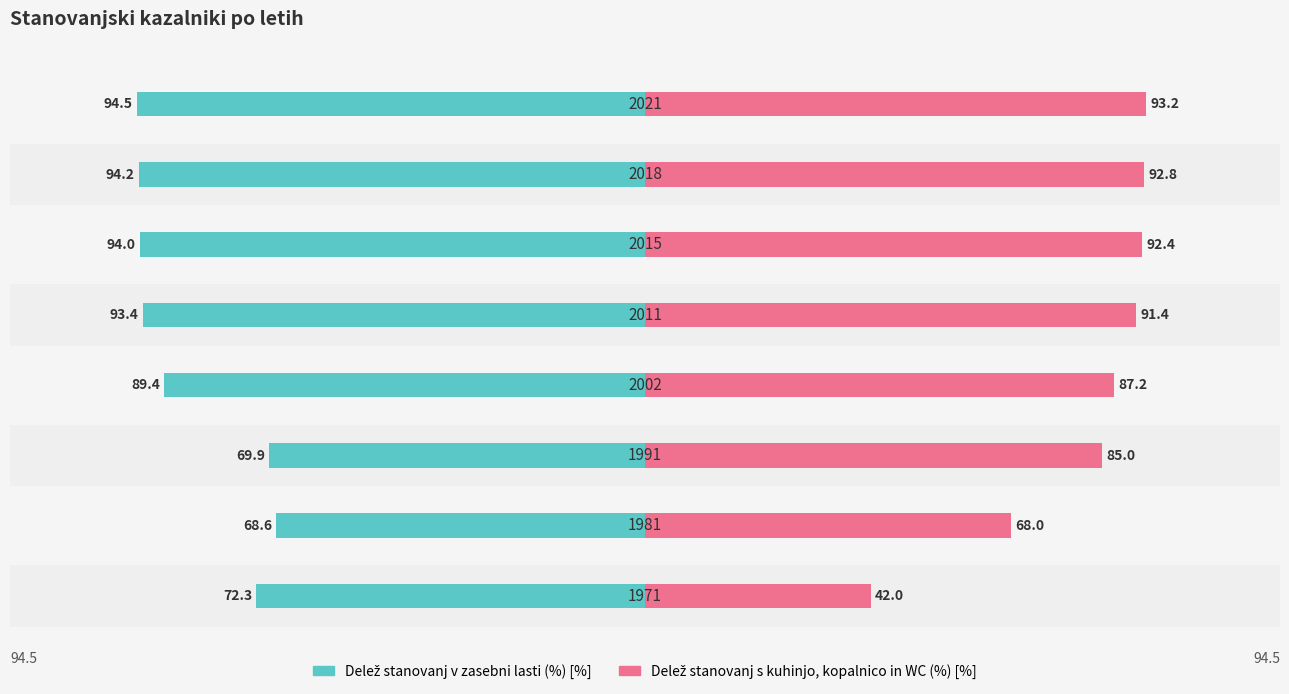

Is it true that Delež stanovanj v zasebni lasti (%) [%] equals -159.1 at 5?

False